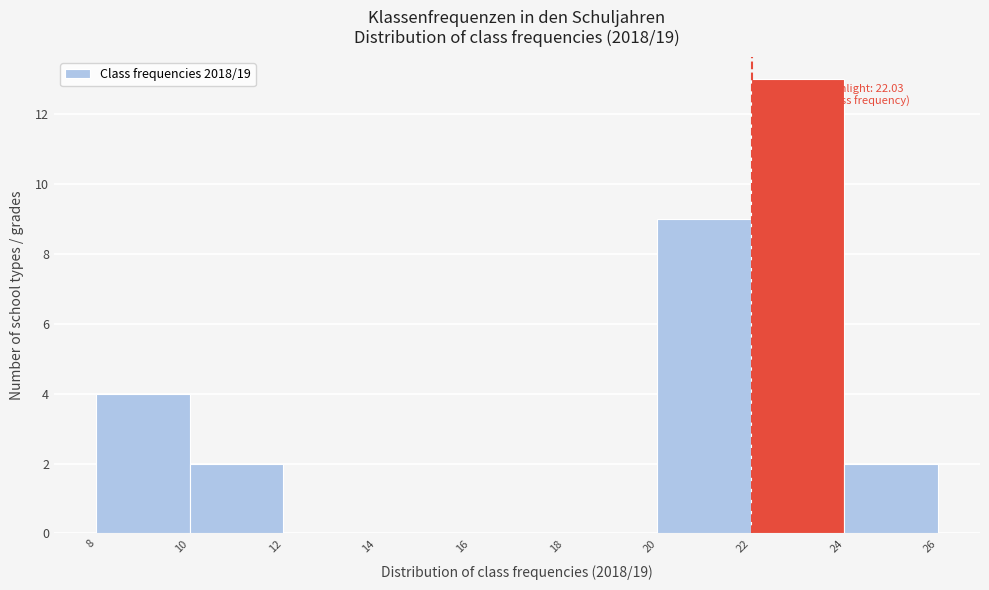

Which range on the x-axis has the tallest bar?

22 to 24